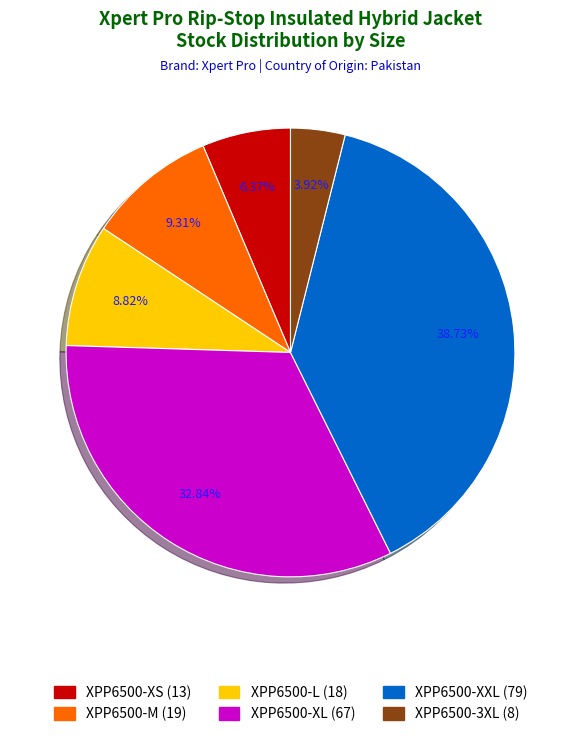

Is there any slice that represents more than half of the pie?

No